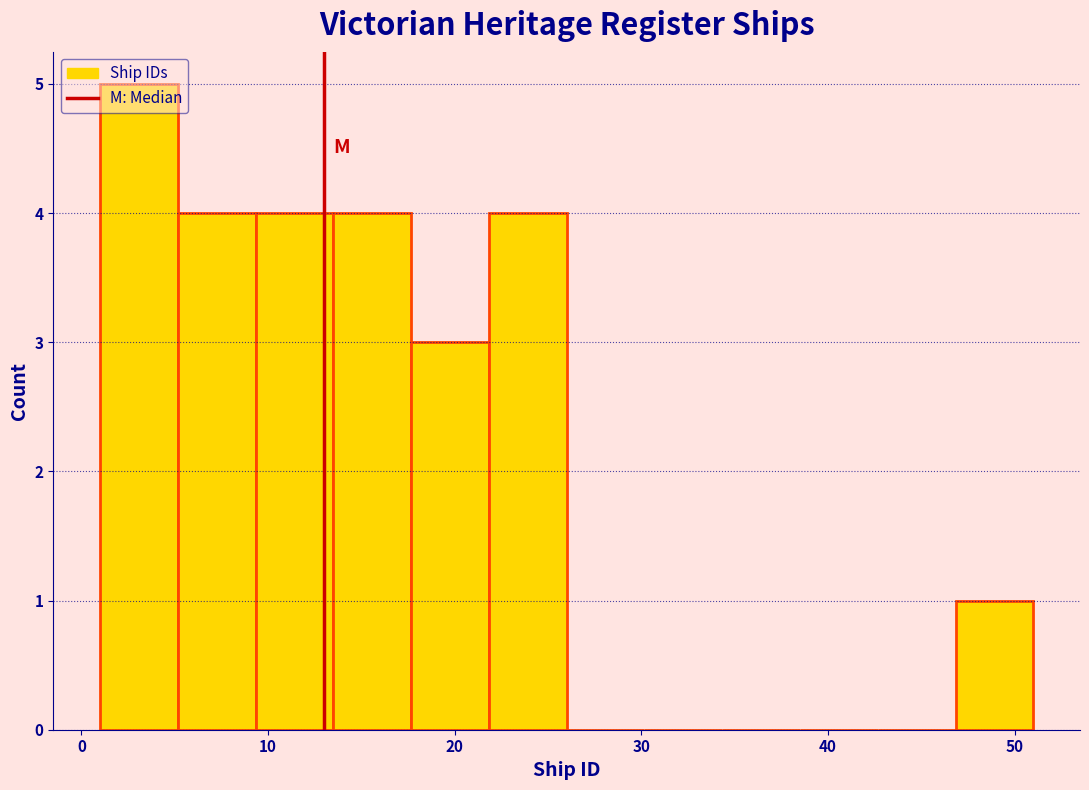

Reading left to right, list every bar in this chart as the range it spans on the x-axis followed by its height. Neither the bar edges nor the heights are printed on the chart, so give them approximately, as read against the axes.

1 to 5: 5
5 to 9: 4
9 to 14: 4
14 to 18: 4
18 to 22: 3
22 to 26: 4
26 to 30: 0
30 to 34: 0
34 to 39: 0
39 to 43: 0
43 to 47: 0
47 to 51: 1